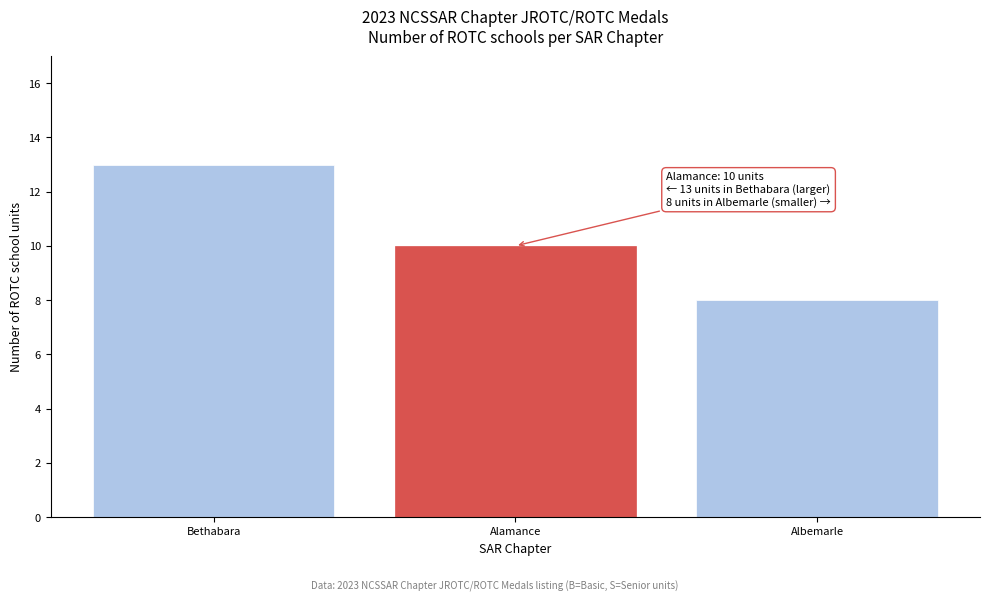

Reading left to right, list all the values displayed in this chart.

13	10	8